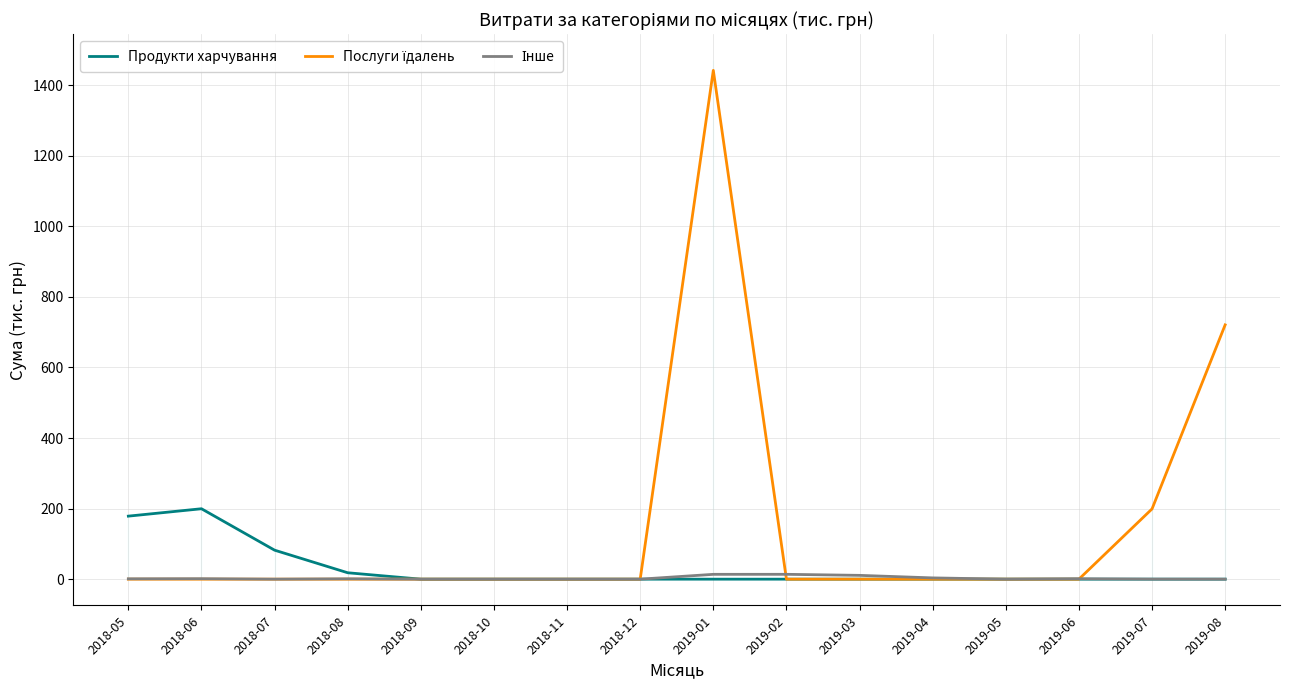

What position from the right is 2018-09?

12